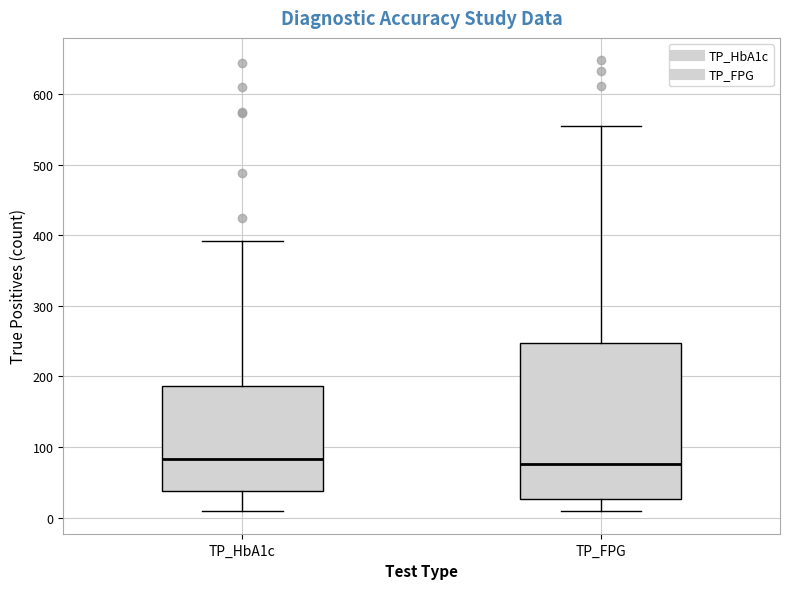

Reading left to right, transcribe this box plot: for each box, give where its median line is, the range the box spans, and where its two whiskers end, as read against the y-axis. The values are not printed on the chart, so give them approximately, as read against the axis.

TP_HbA1c: median 80, box 40 to 190, whiskers 10 to 390
TP_FPG: median 80, box 30 to 250, whiskers 10 to 560